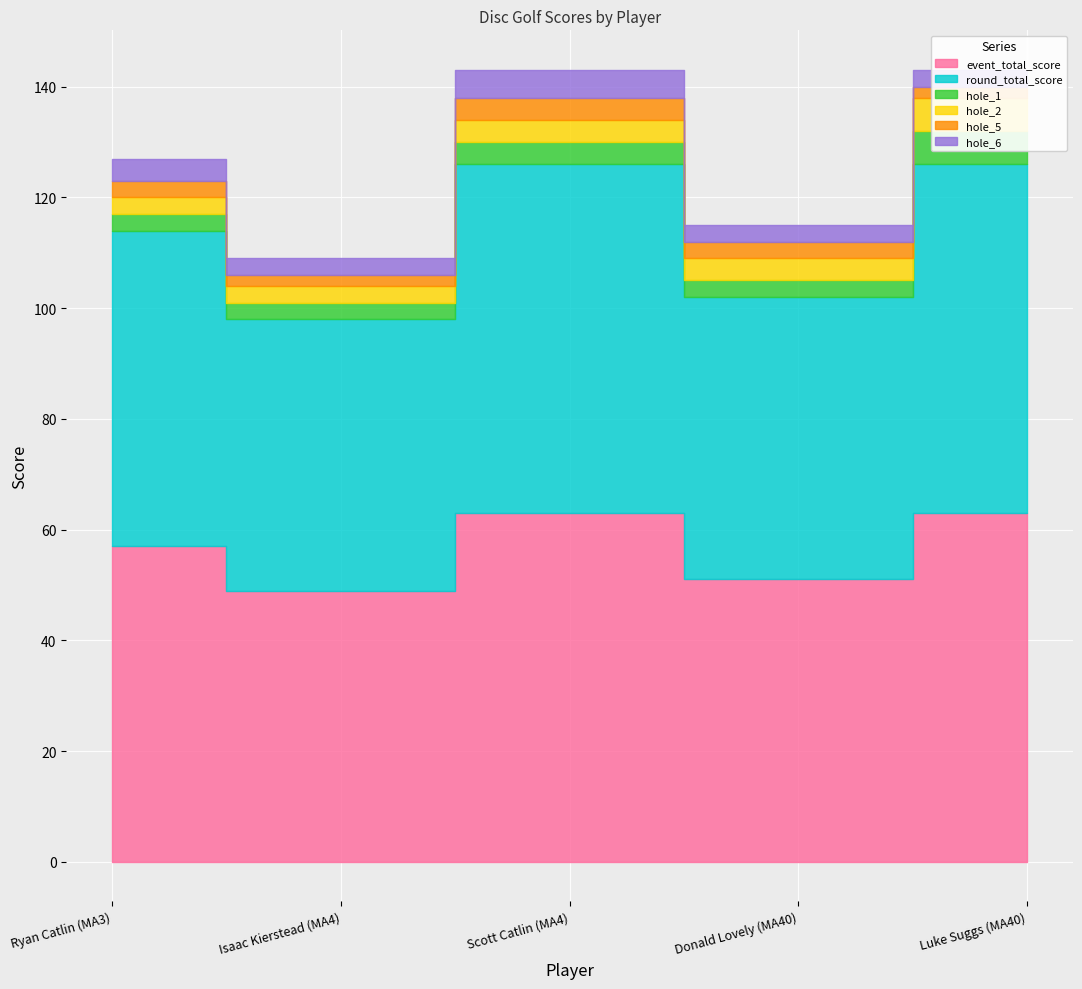

Rank the series at Luke Suggs (MA40) from lowest to highest value.

hole_5, hole_6, hole_1, hole_2, event_total_score, round_total_score